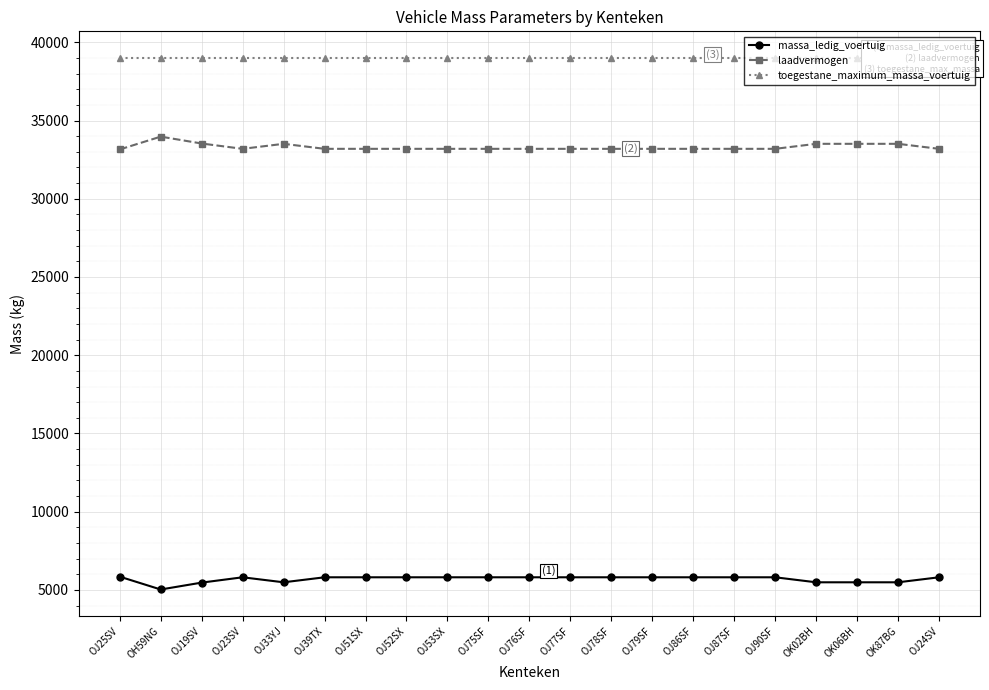

At which category is the sum across all series the highest?

OJ25SV